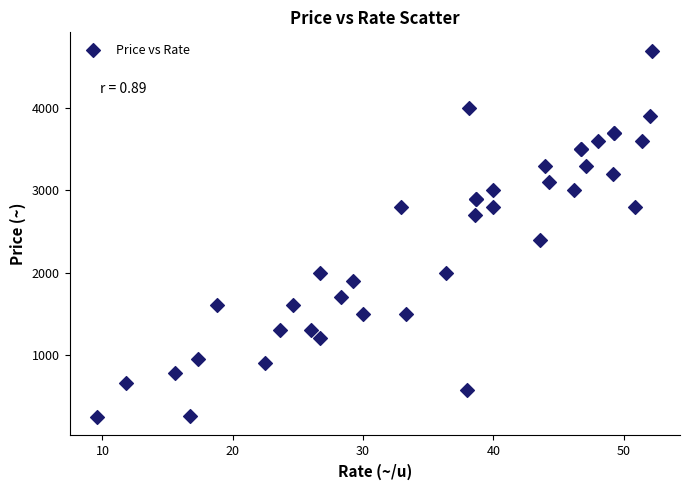

What Y value in the scatter plot is closest to 2470?

2400